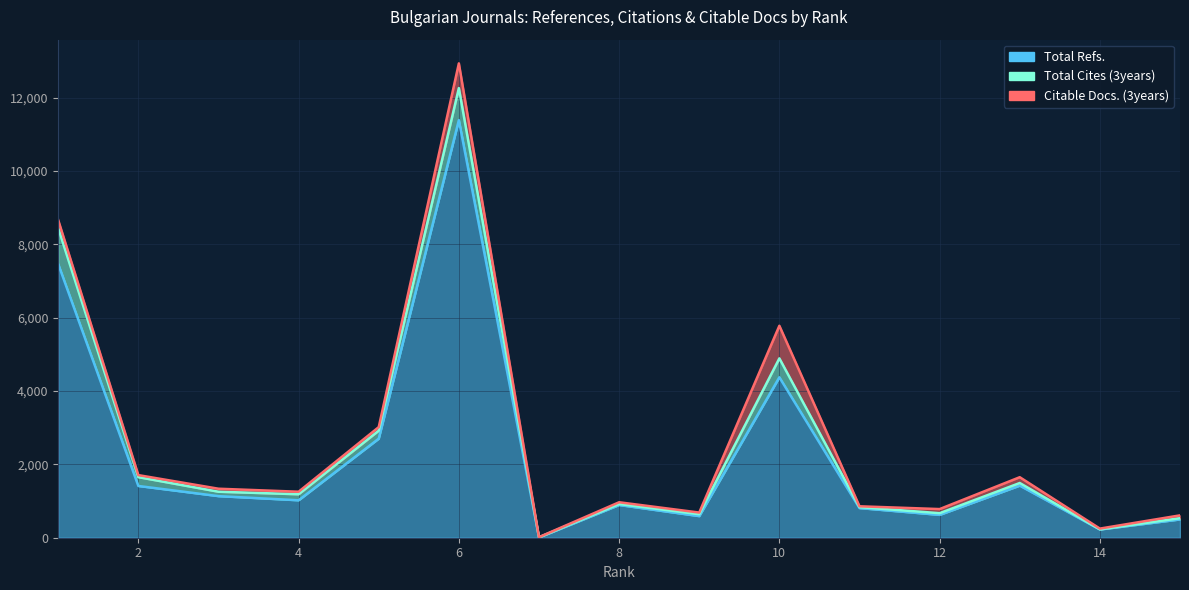

How many categories are shown in the chart?

15